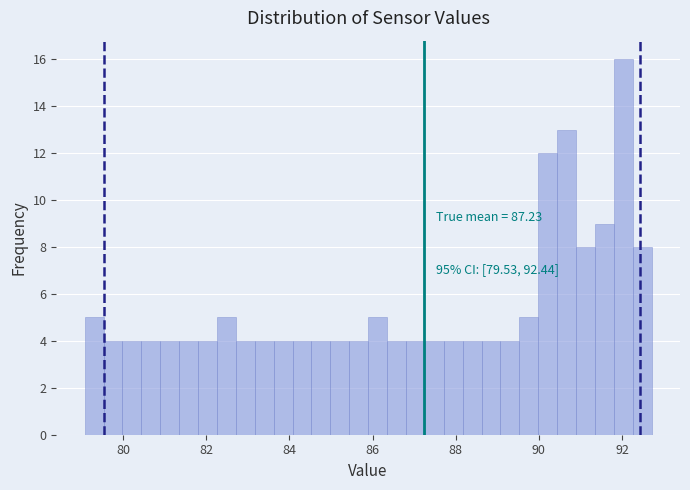

Around what value on the x-axis is the tallest bar? Give the approximate position of its centre, as read against the axis.

92.0